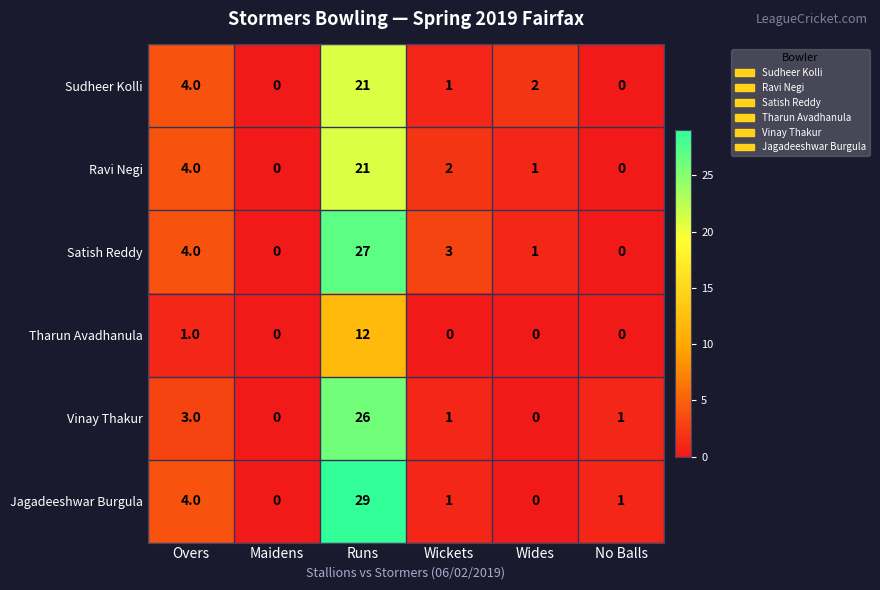

True or false: Jagadeeshwar Burgula has a value of 4 at Overs.

True